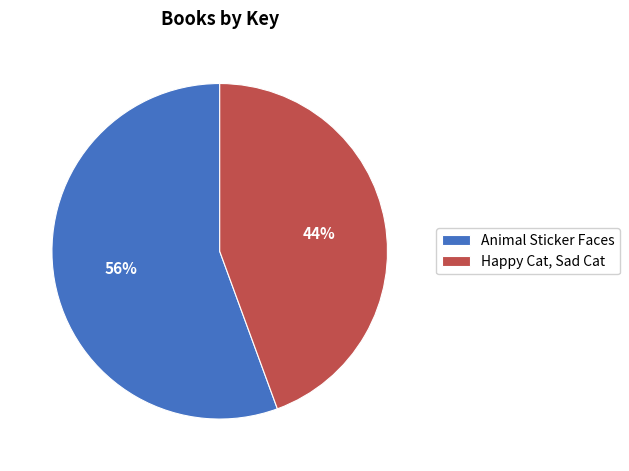

How many slices are in this pie chart?

2